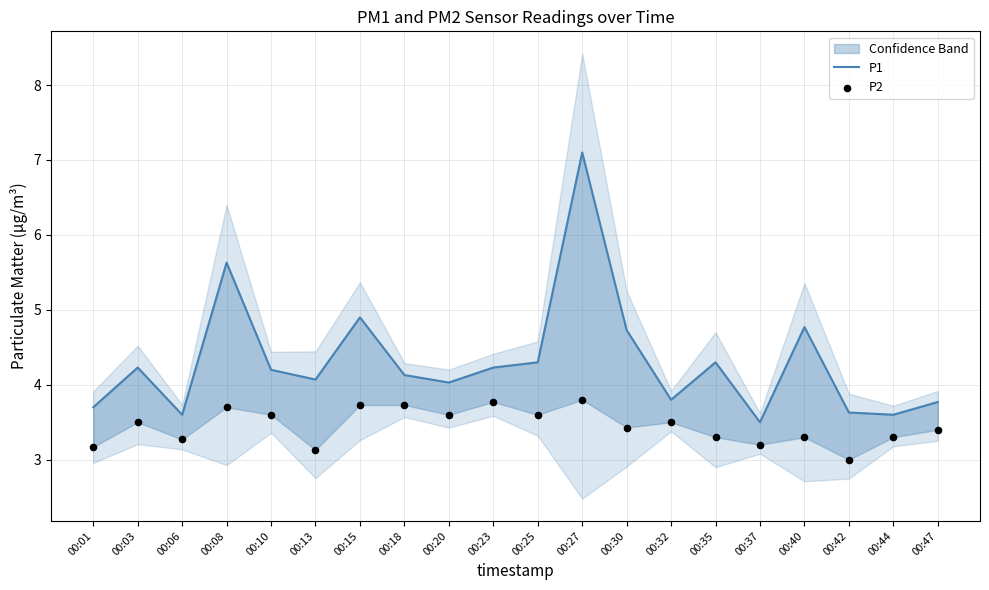

At how many categories does at least one series exceed 4?

13